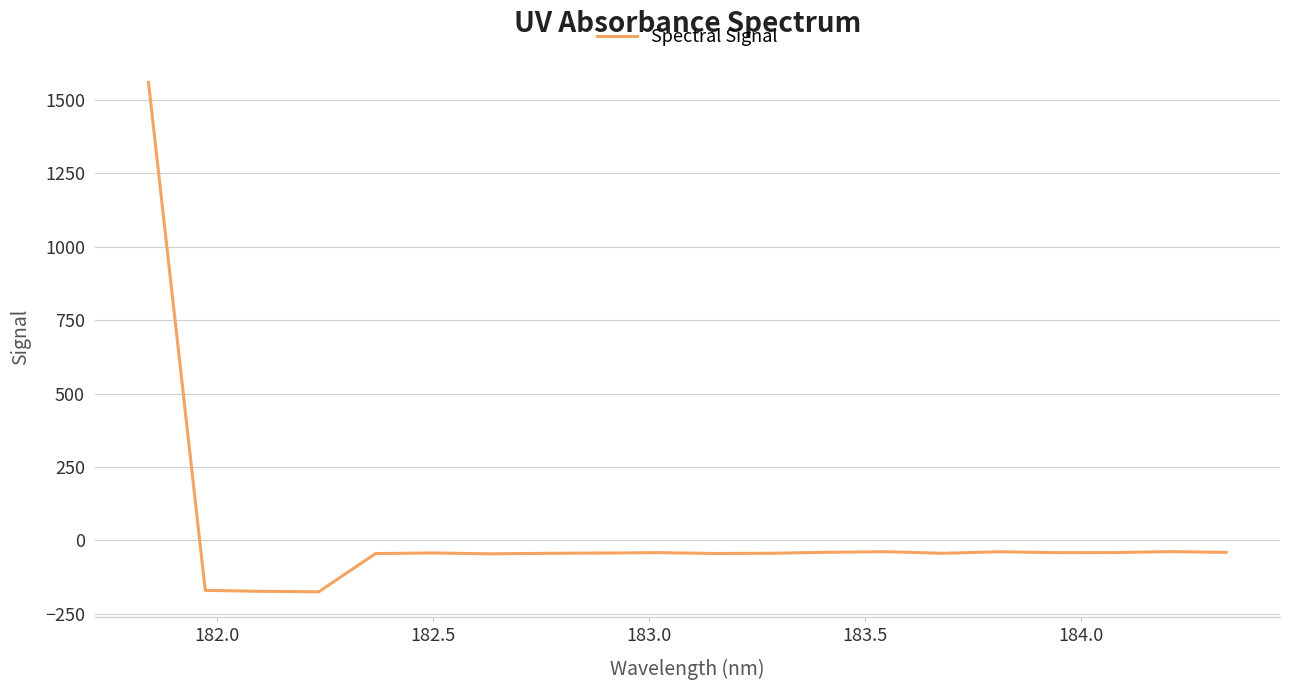

What is the smallest value displayed?

-174.7